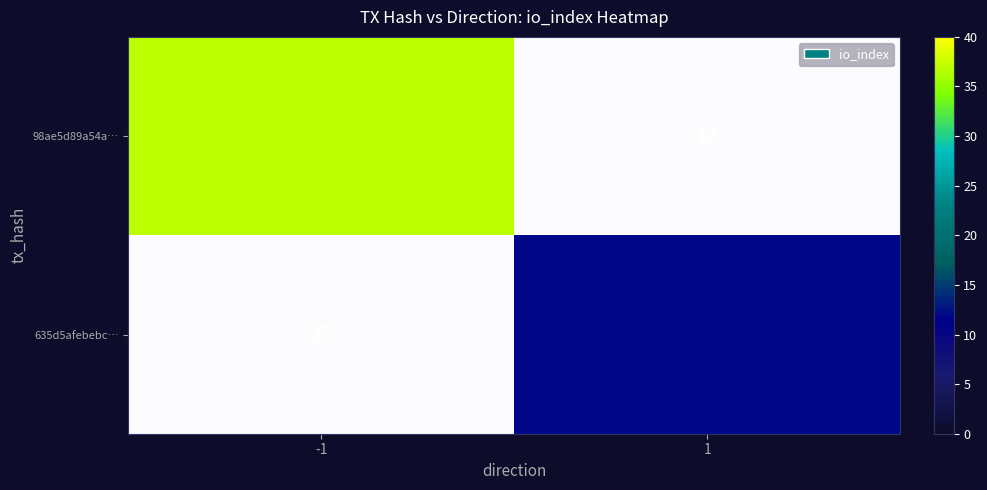

True or false: 635d5afebebc… has a value of -4 at -1.

False